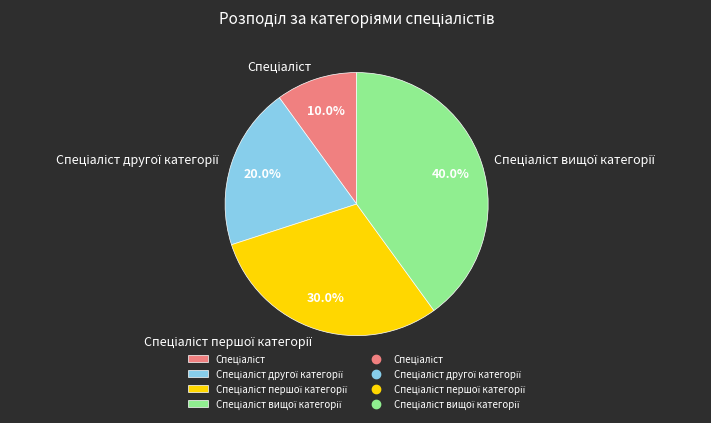

Does any single category account for the majority?

No